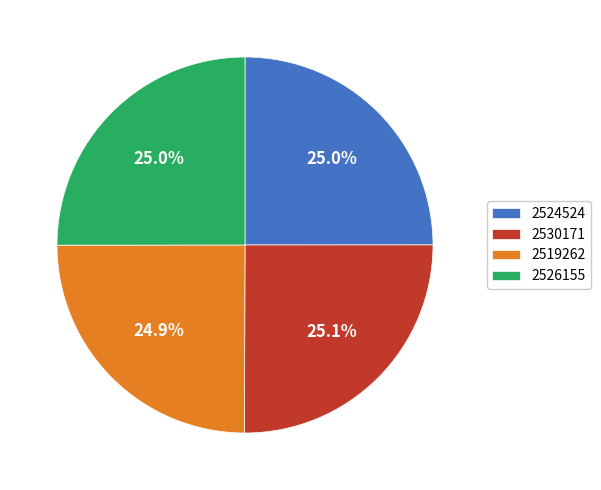

Is there a majority slice in this chart?

No